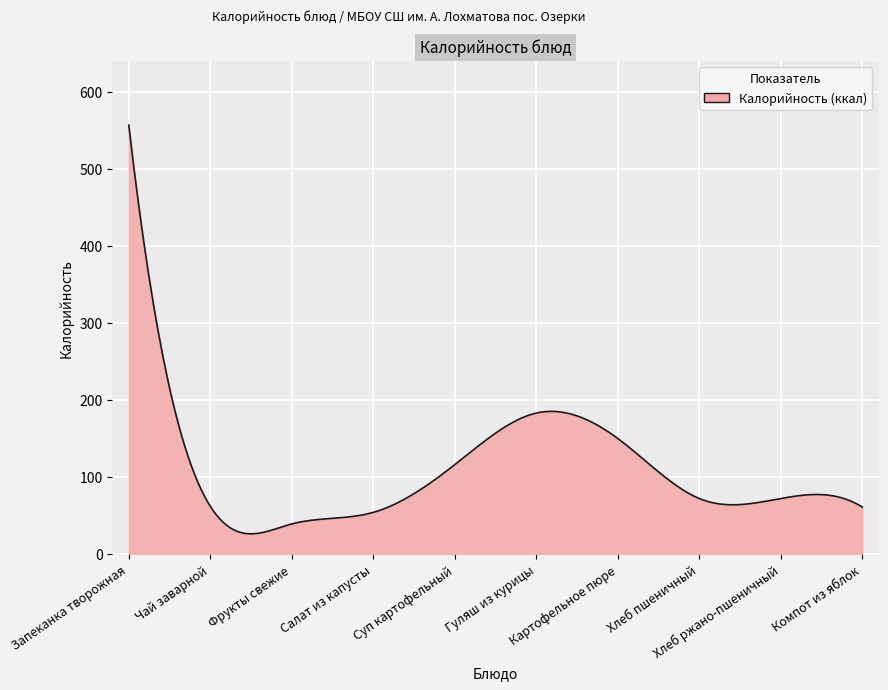

What is the minimum value shown in the chart?

26.2